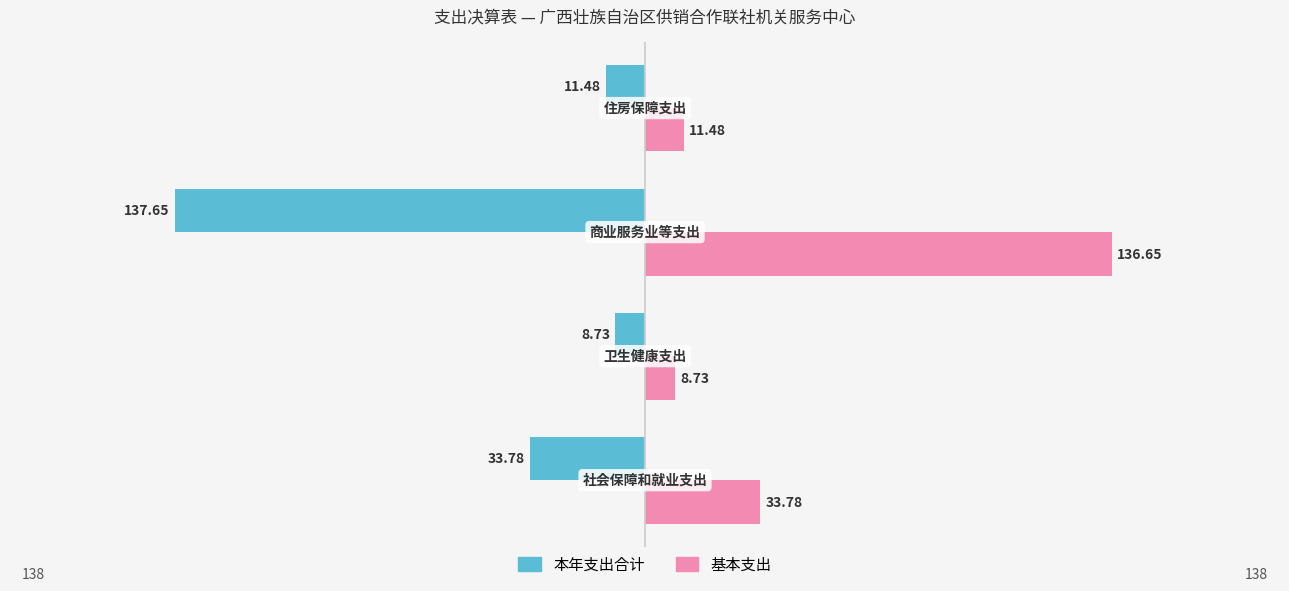

What is the sum of all 基本支出 values?

190.6